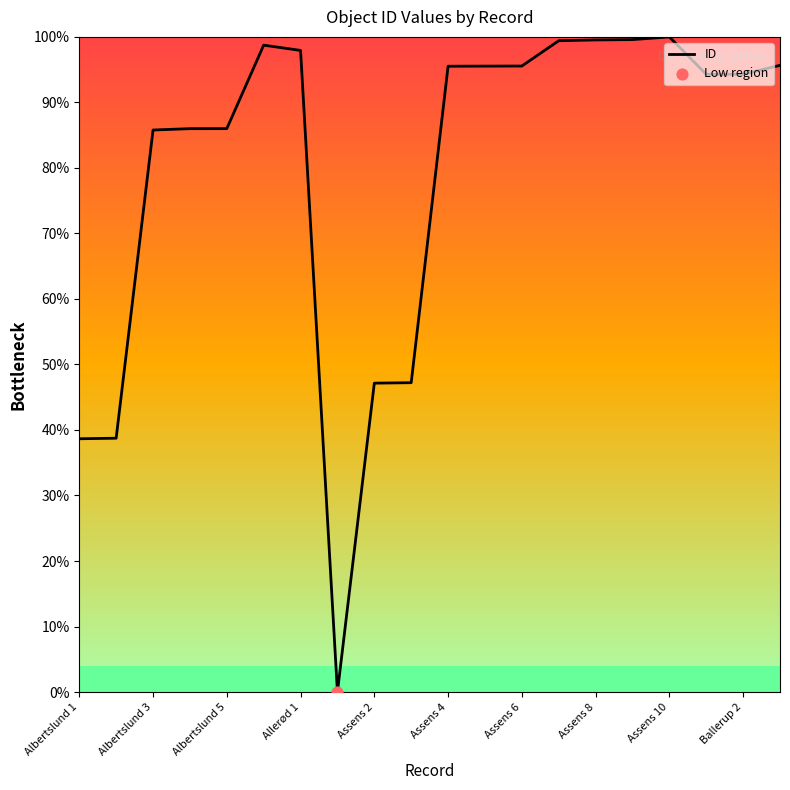

What is the difference between the maximum and minimum values?

100.0